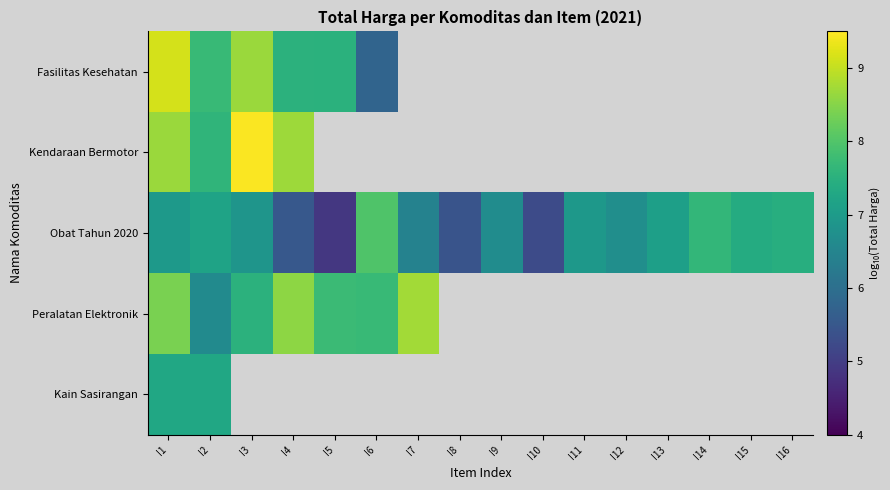

At how many categories does at least one series exceed 7?

11